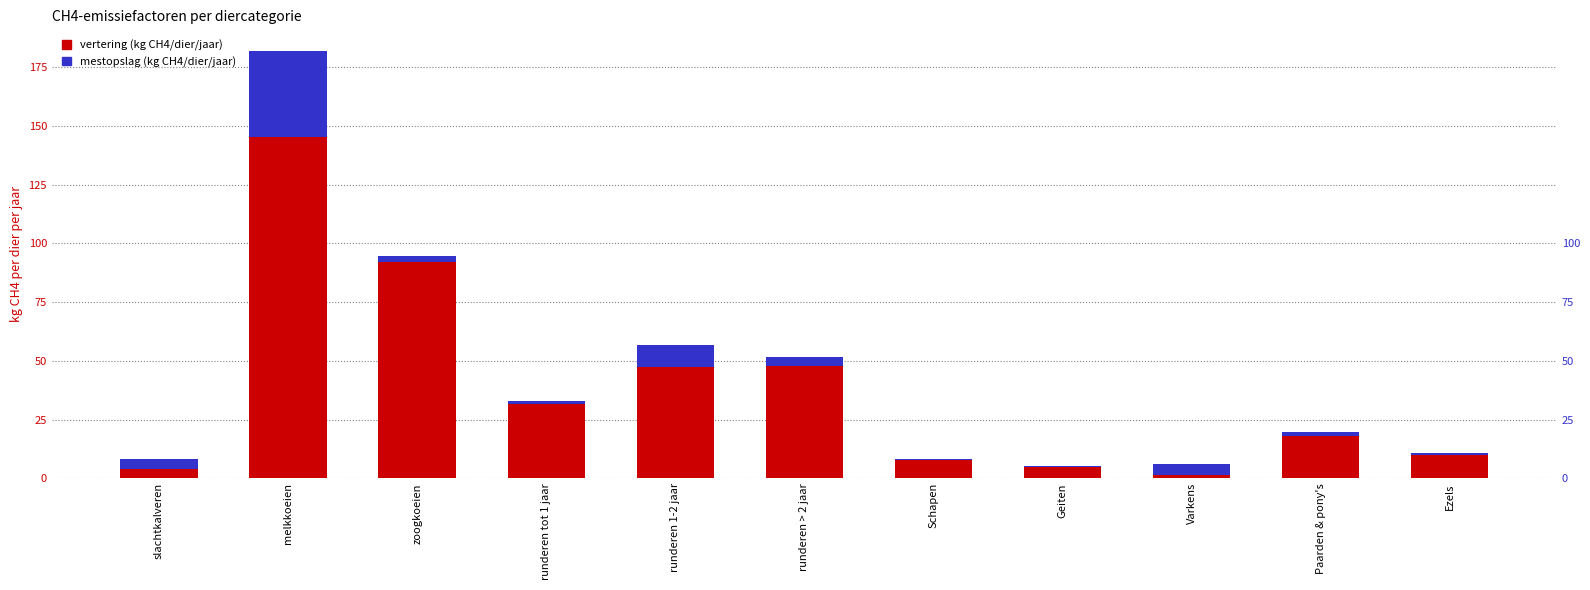

At which label does mestopslag (kg CH4/dier/jaar) reach its peak?

melkkoeien